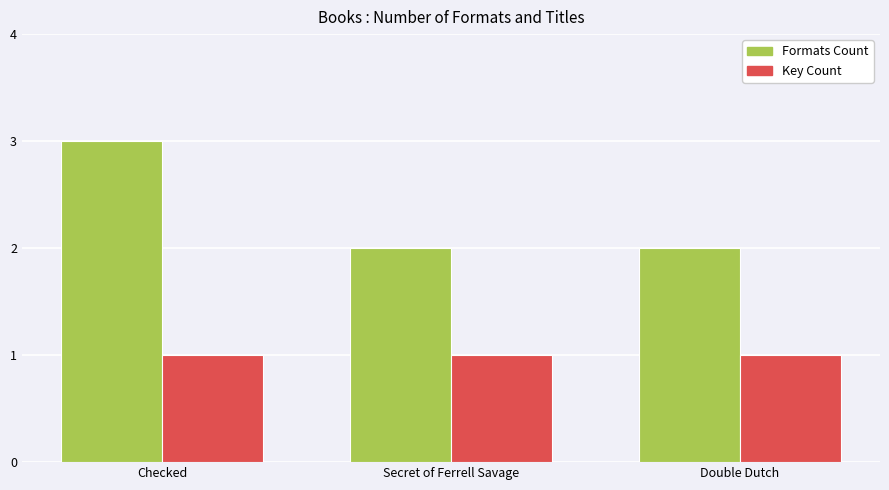

At Double Dutch, list the series in order from largest to smallest.

Formats Count, Key Count